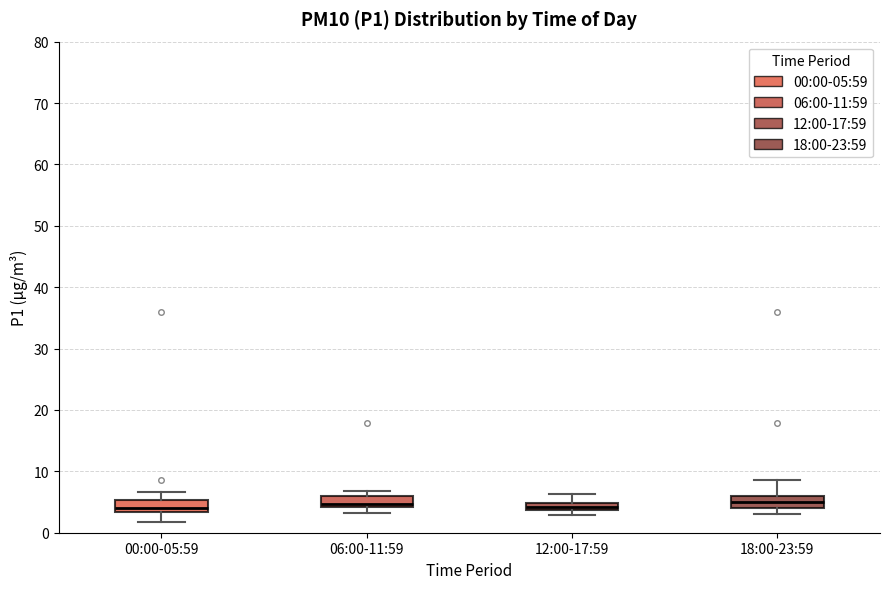

Where is the lower edge of the box for 06:00-11:59 on the y-axis? The values are not printed on the chart, so give them approximately, as read against the axis.

4